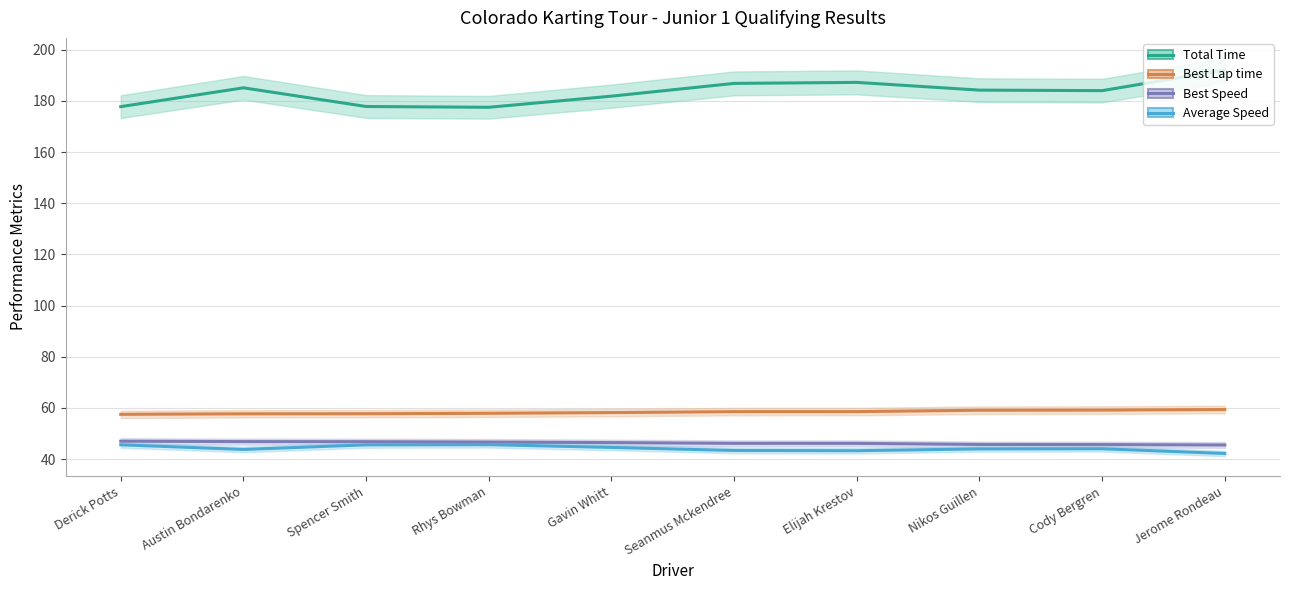

True or false: Total Time has a value of 185.1 at Austin Bondarenko.

True